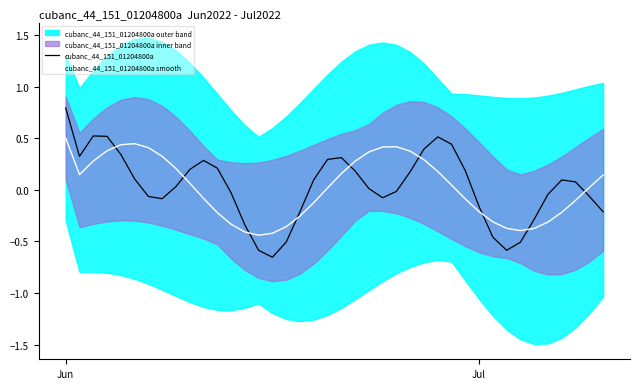

How many intersections are there between cubanc_44_151_01204800a and cubanc_44_151_01204800a smooth?

9